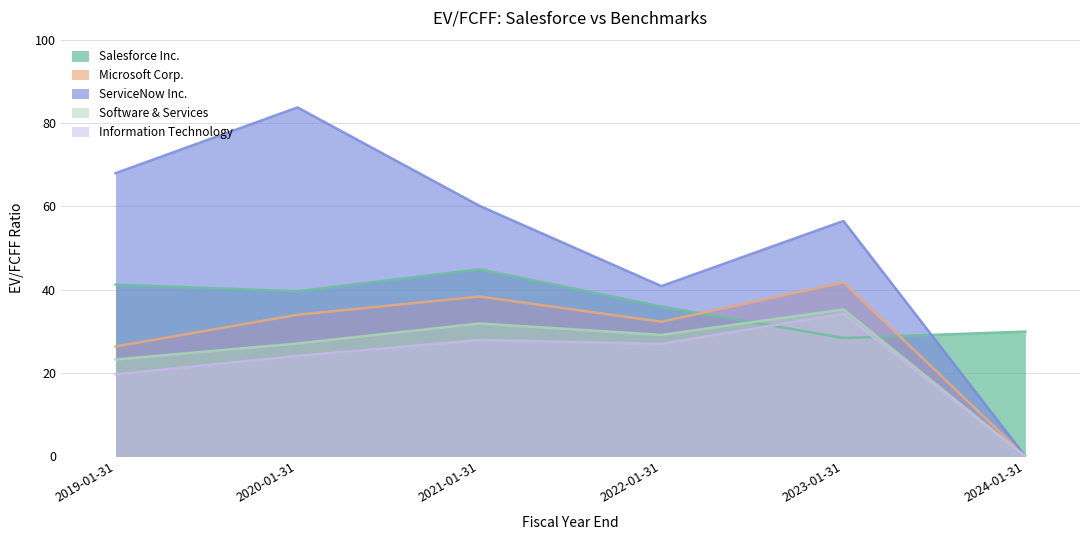

What is the difference between the ServiceNow Inc. values at 2021-01-31 and 2020-01-31?

23.6